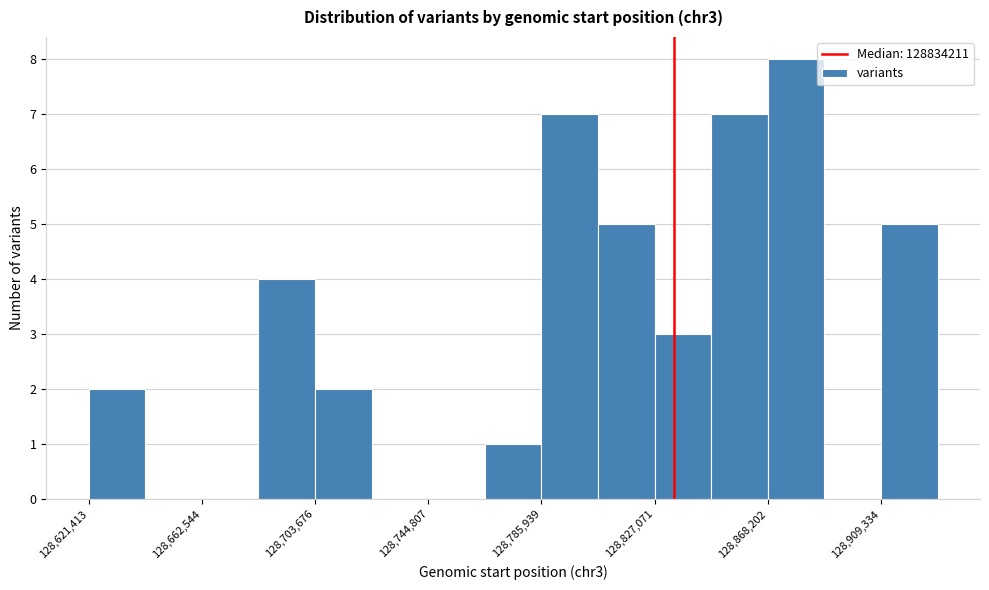

Which range on the x-axis has the tallest bar?

128870000 to 128890000